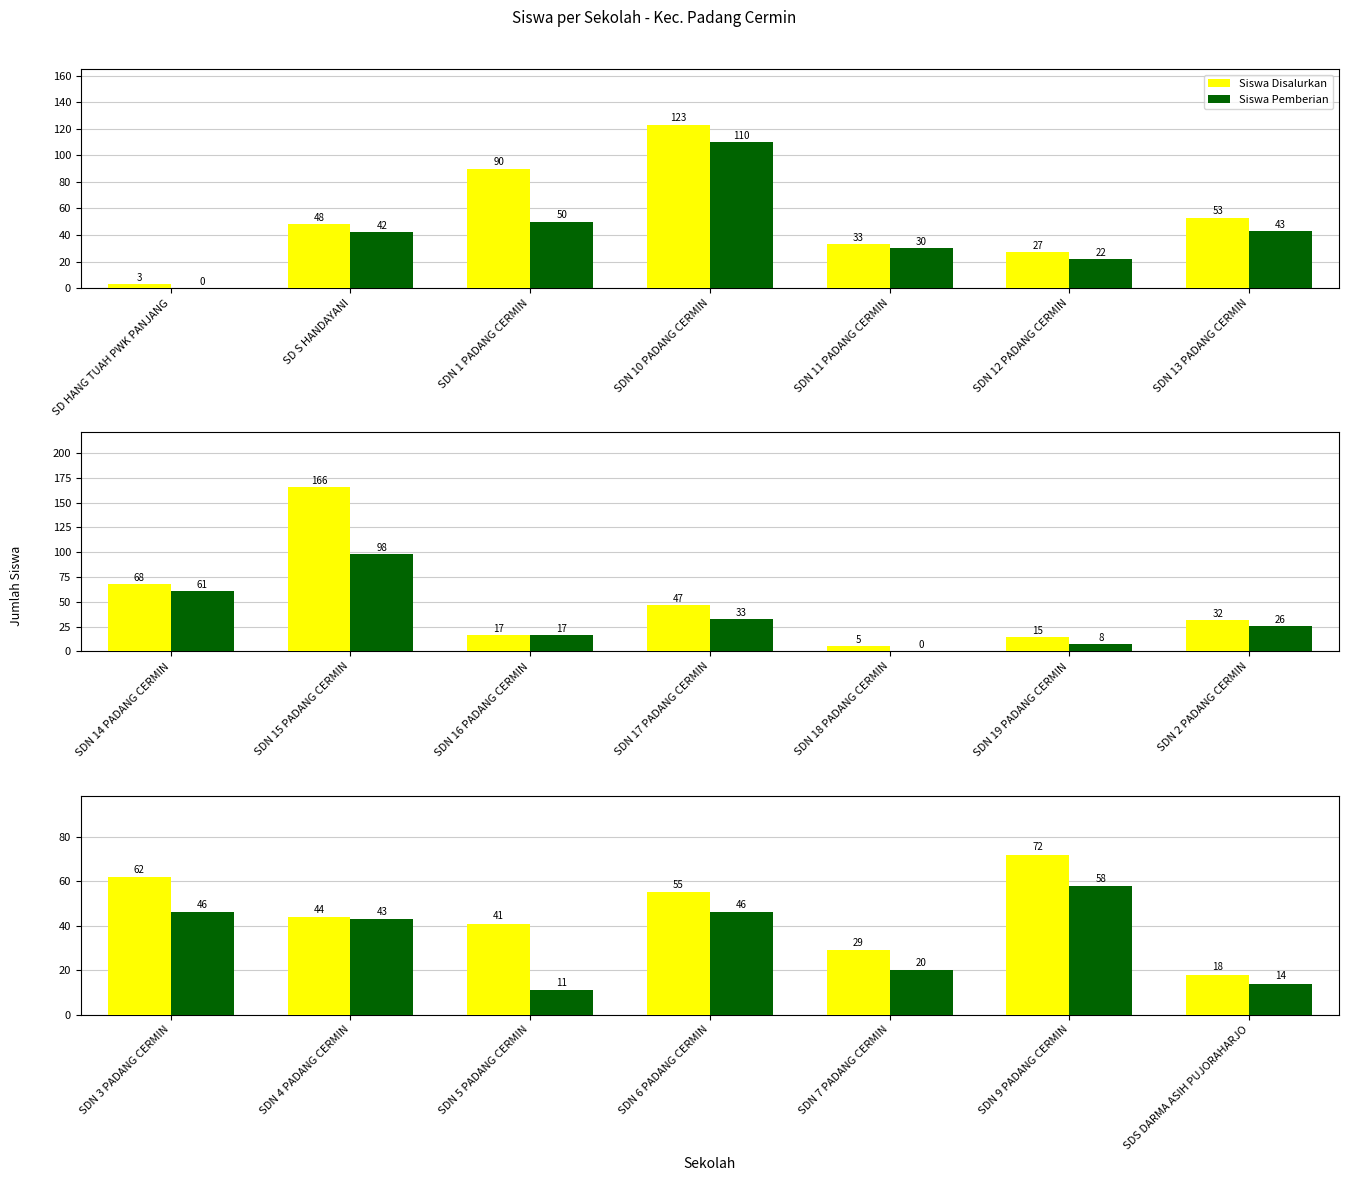

What are all the series names shown in the legend?

Siswa Disalurkan, Siswa Pemberian